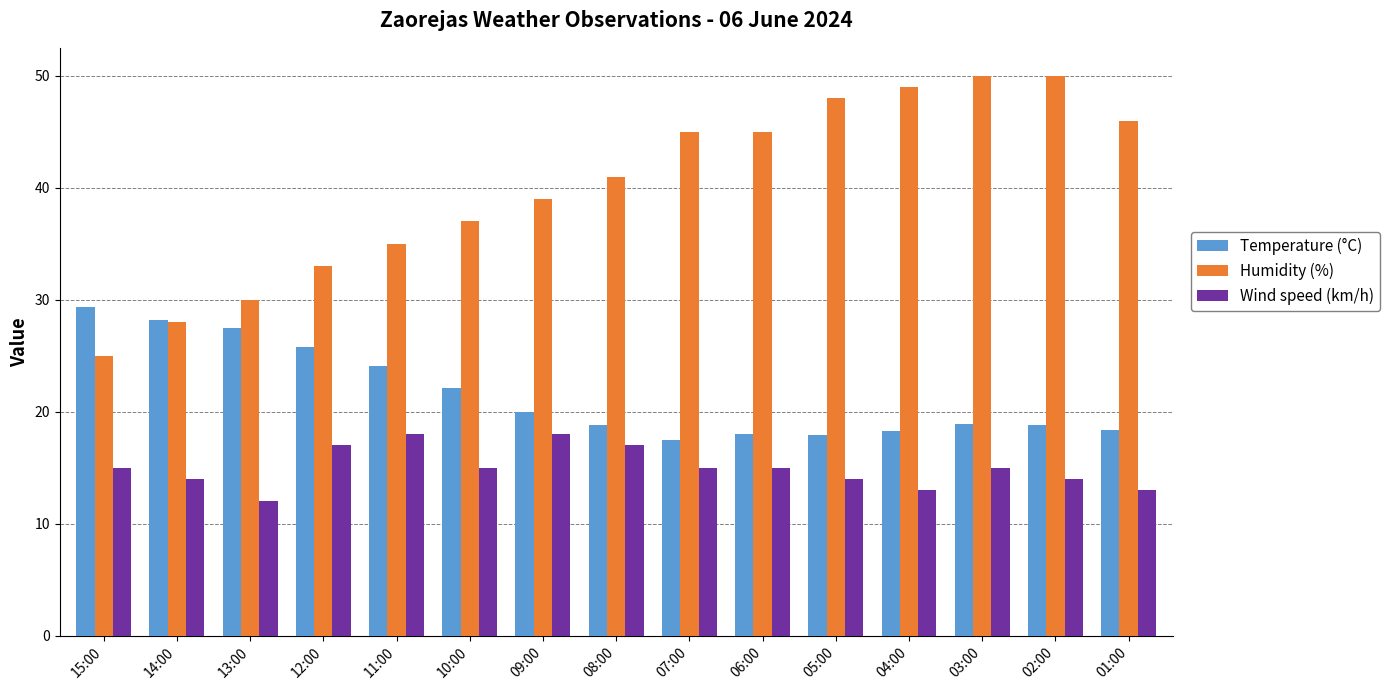

What position from the left is 09:00?

7